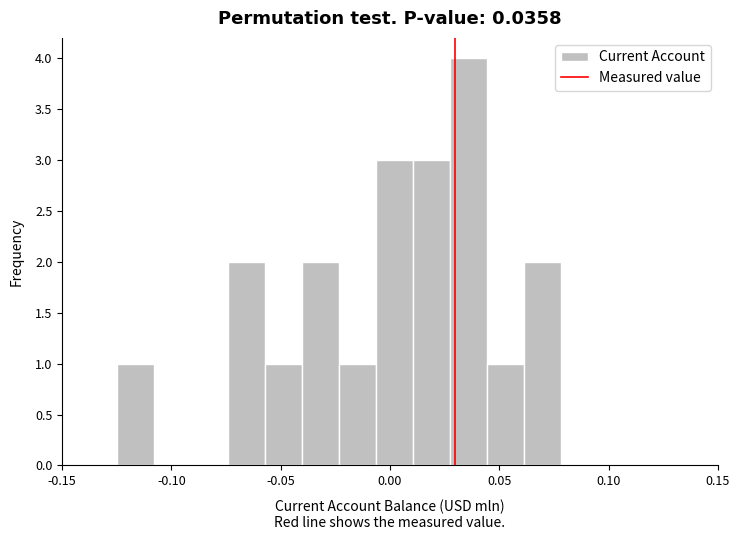

Read against the x-axis, roughly where is the centre of the tallest bar?

0.035